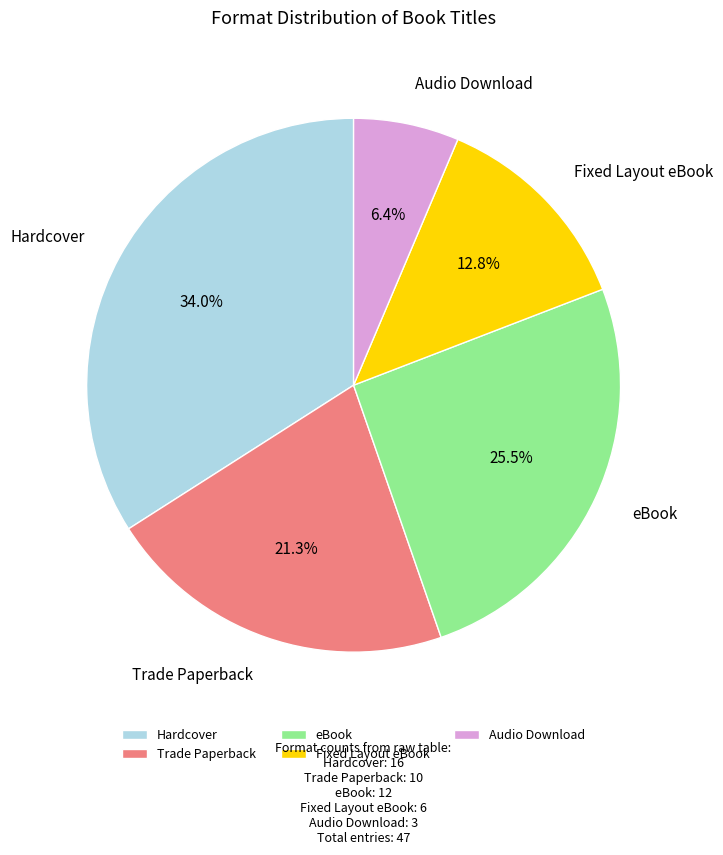

What percentage do Trade Paperback and Audio Download together represent?

27.7%